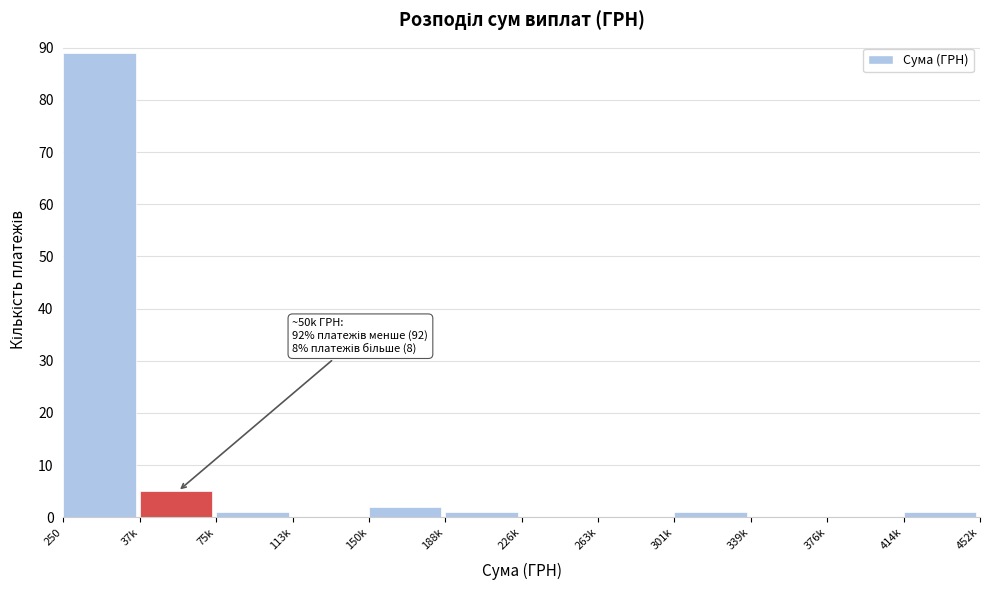

Reading right to left, transcribe all the data shown in this chart.

414k=1	376k=0	339k=0	301k=1	263k=0	226k=0	188k=1	150k=2	113k=0	75k=1	37k=5	250=89